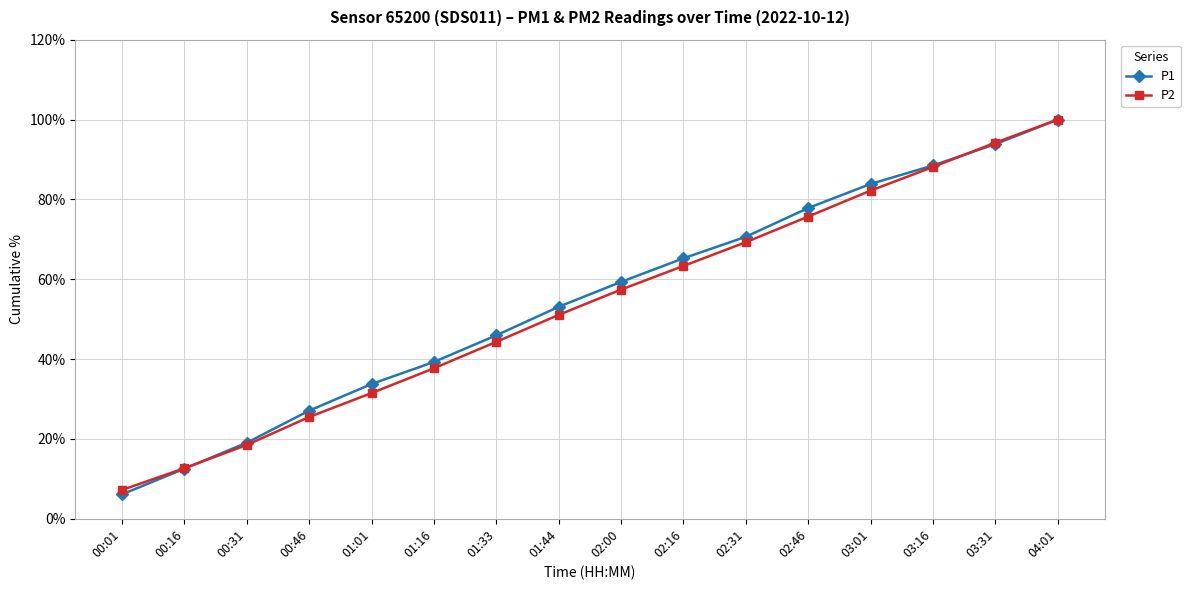

The value of P1 at 03:31 is 93.9. True or false?

True